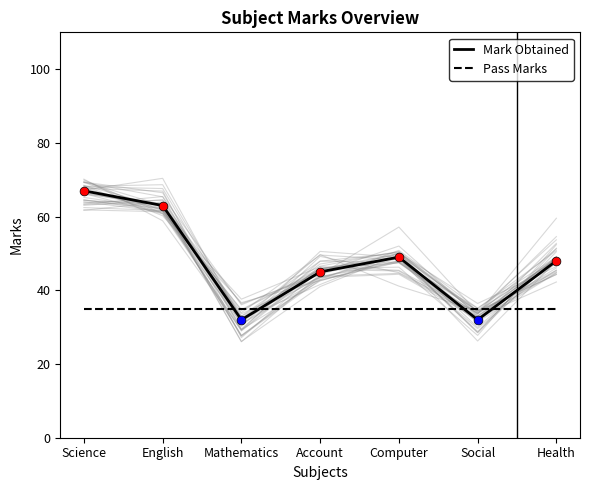

What is the total value across all series at Computer?

84